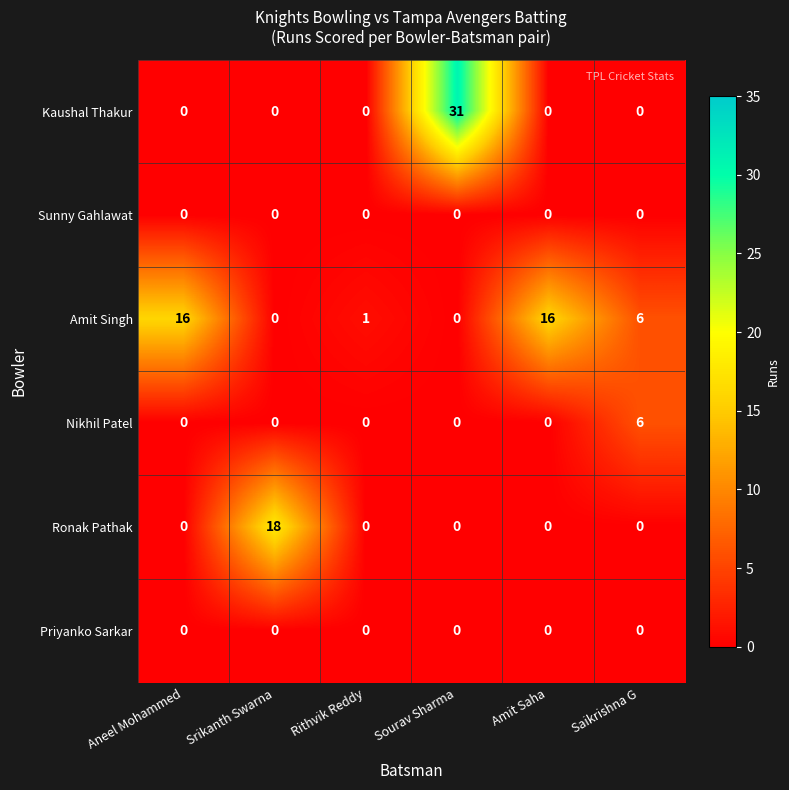

Is the value of Priyanko Sarkar at Sourav Sharma greater than the value of Amit Singh at Amit Saha?

No